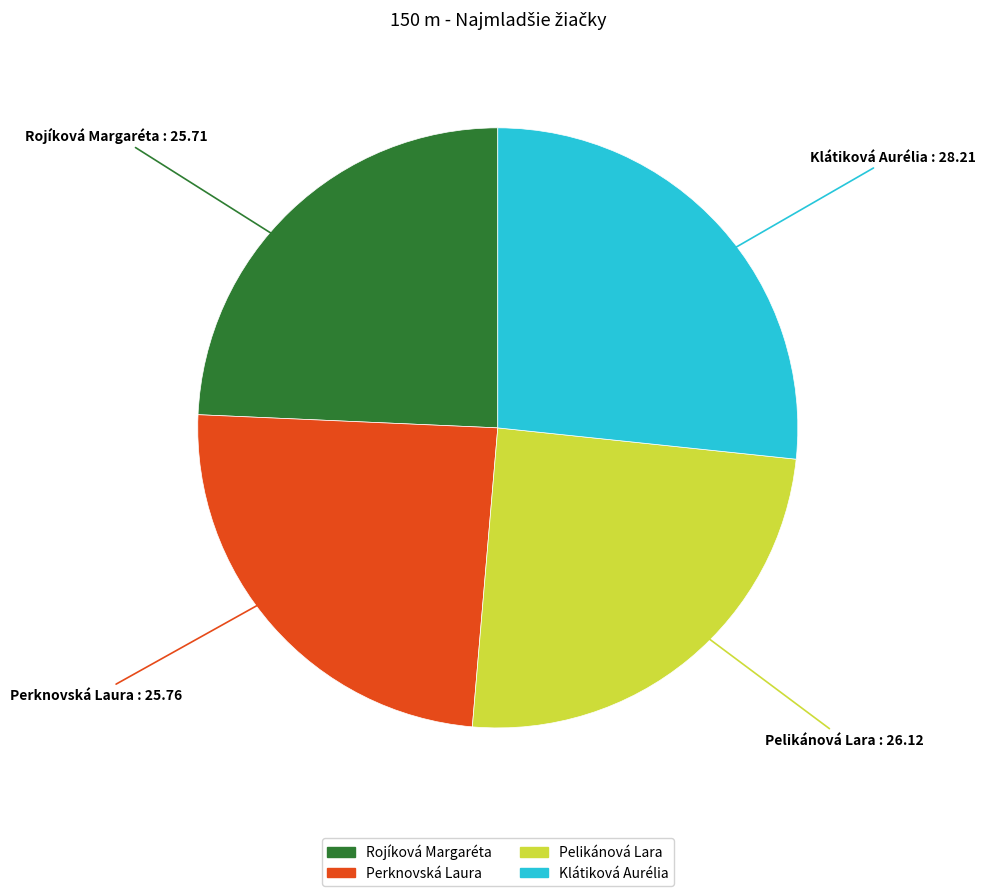

Is there any slice that represents more than half of the pie?

No